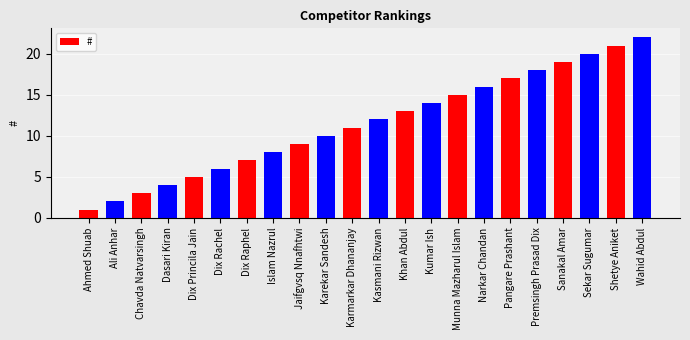

What is the ratio of the value at Ahmed Shuab to the value at Premsingh Prasad Dix?

0.1